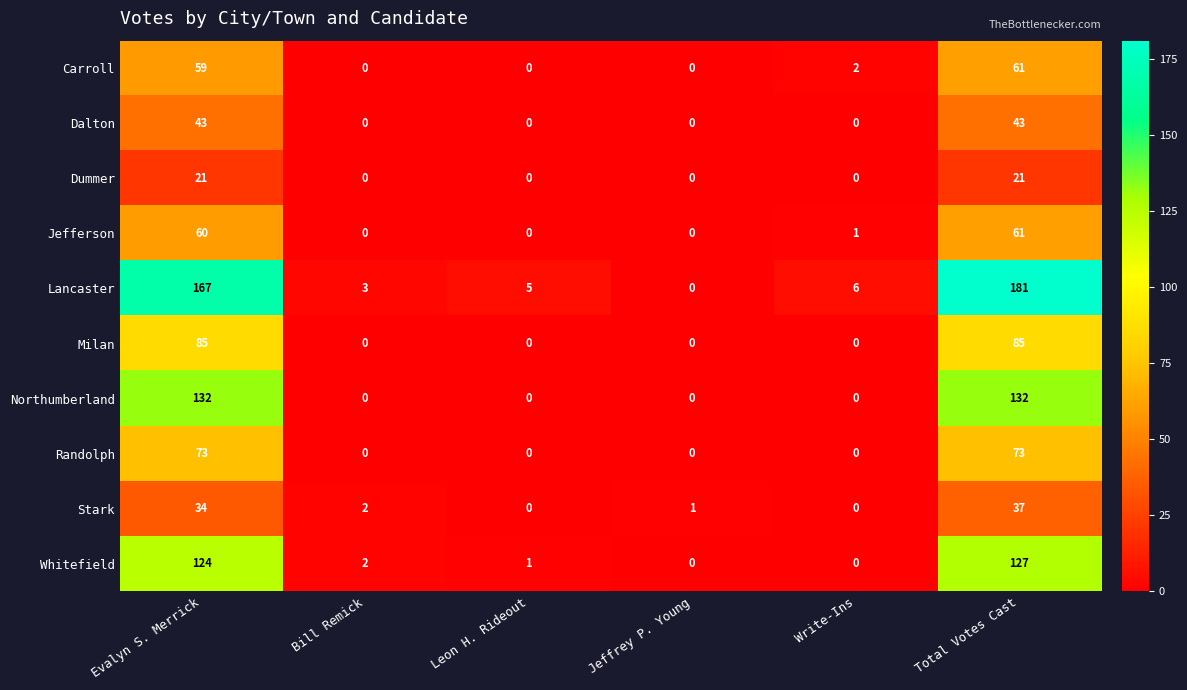

At Evalyn S. Merrick, list the series in order from largest to smallest.

Lancaster, Northumberland, Whitefield, Milan, Randolph, Jefferson, Carroll, Dalton, Stark, Dummer